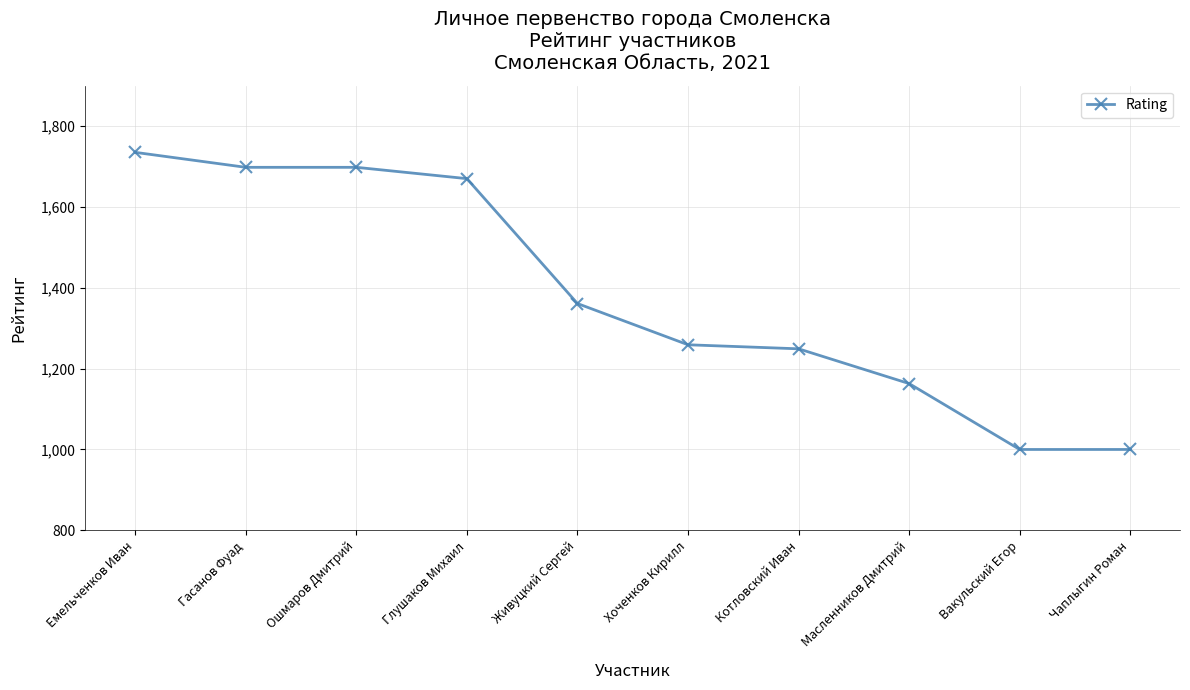

What is the sum of the values at Вакульский Егор and Котловский Иван?

2249